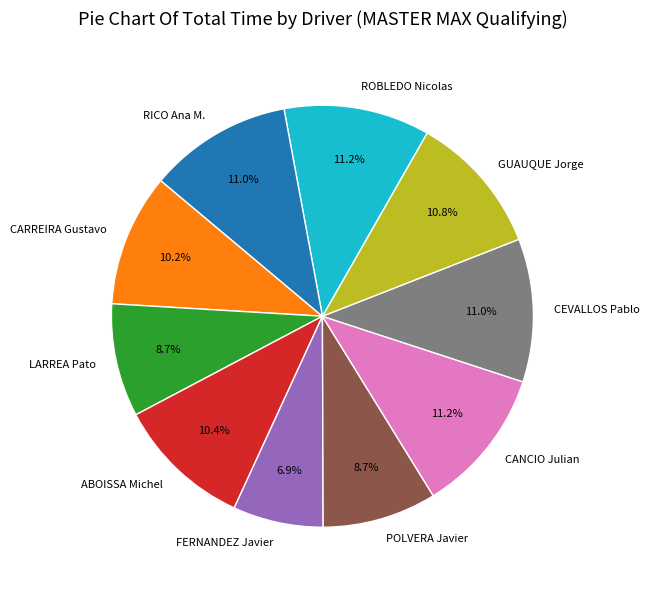

To the nearest percent, what percentage of the pie is CARREIRA Gustavo?

10%